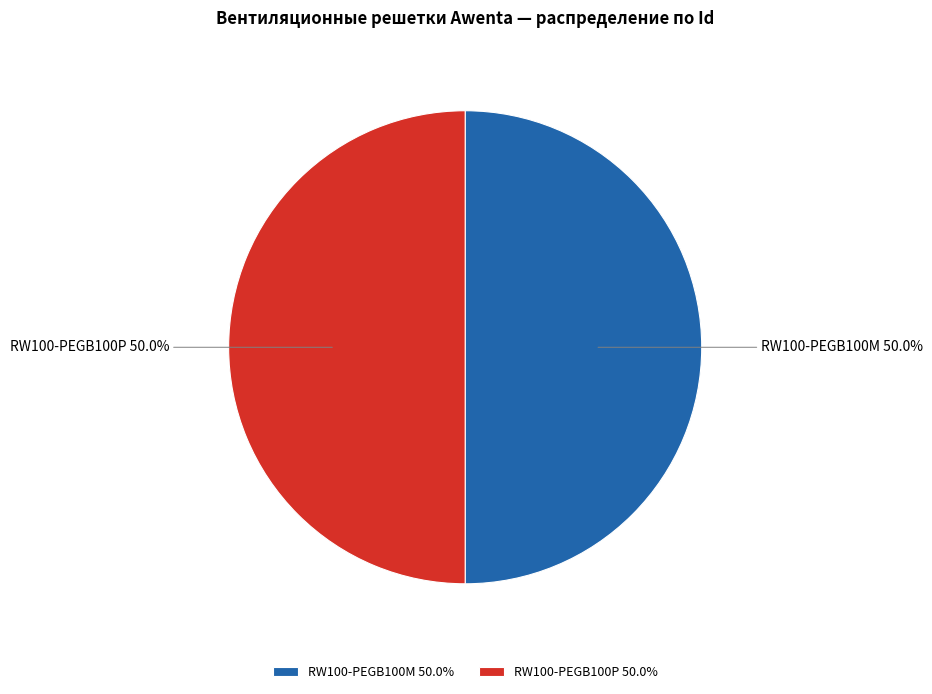

Approximately how many times larger is the value at RW100-PEGB100P compared to RW100-PEGB100M?

1.0